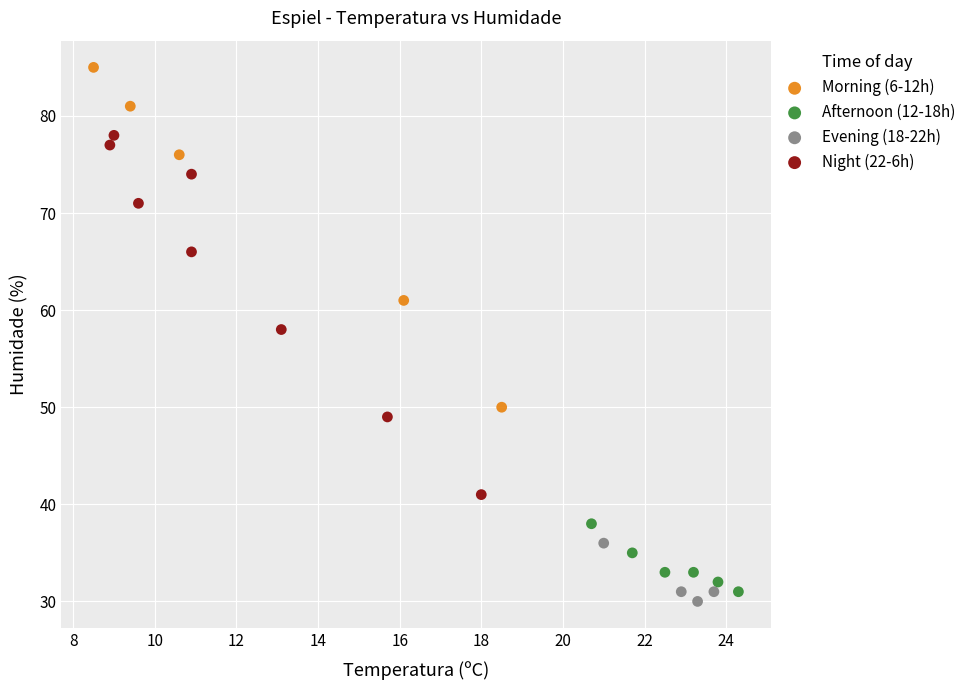

Which series contains the lowest Y value?

Evening (18-22h)